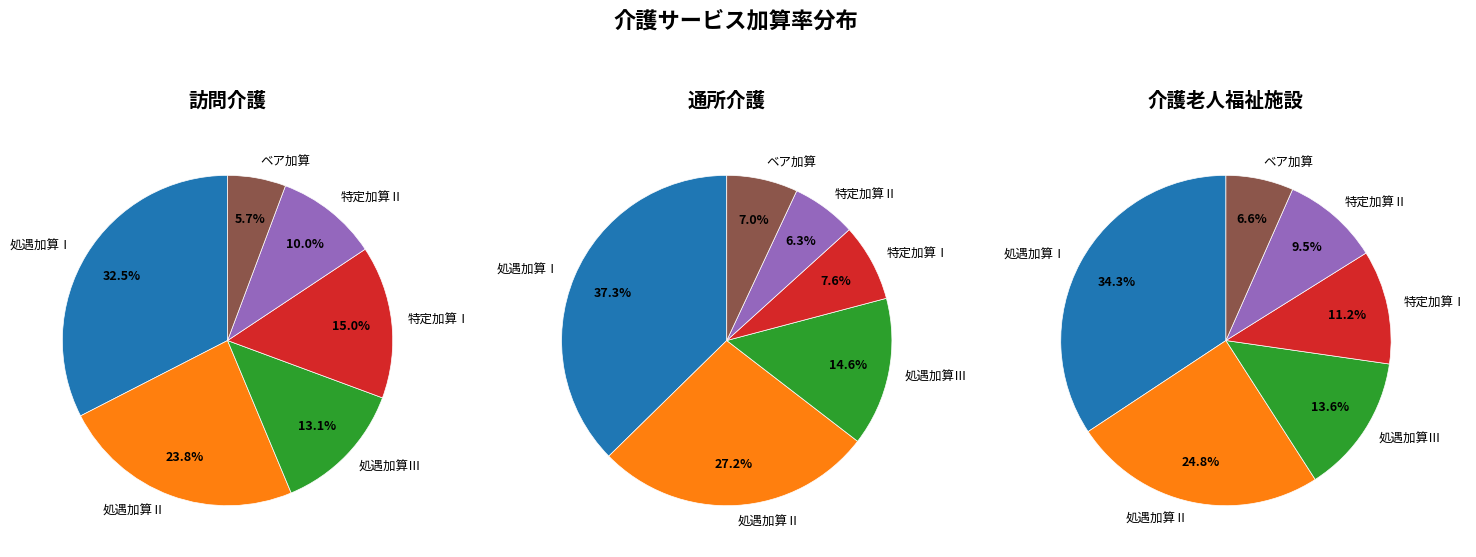

To the nearest percent, what percentage of the pie is 特定加算Ⅱ?

10%